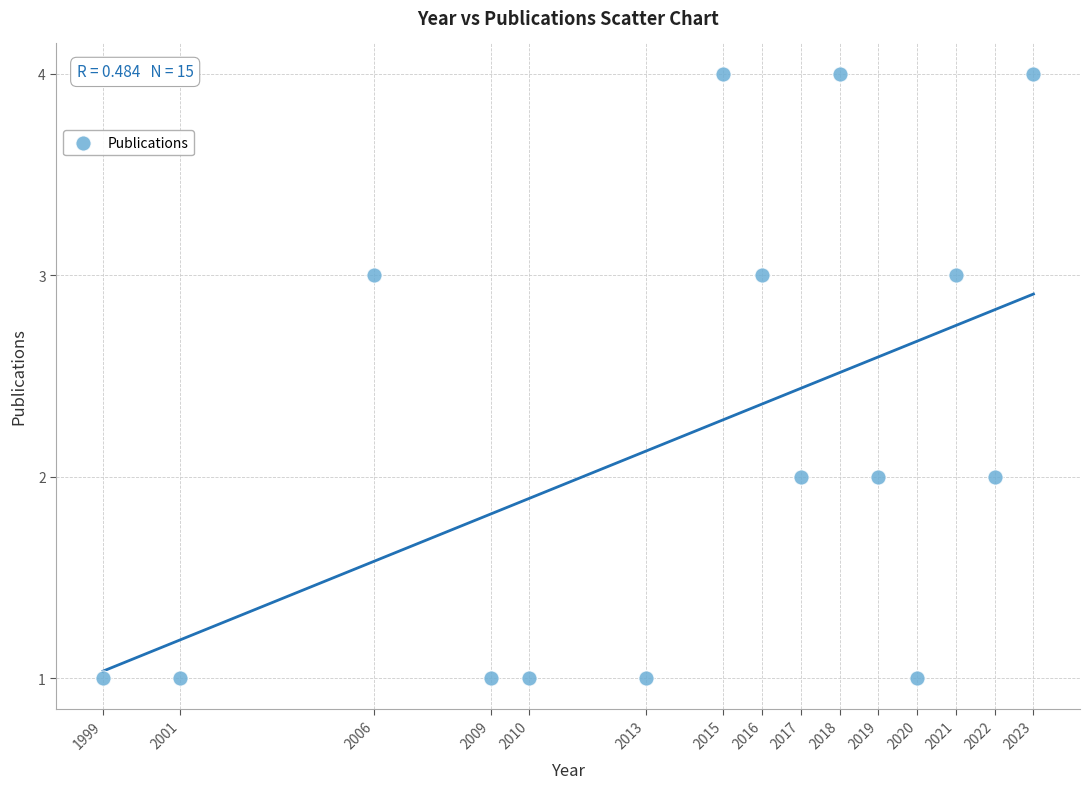

What is the range of X values (max minus min)?

24